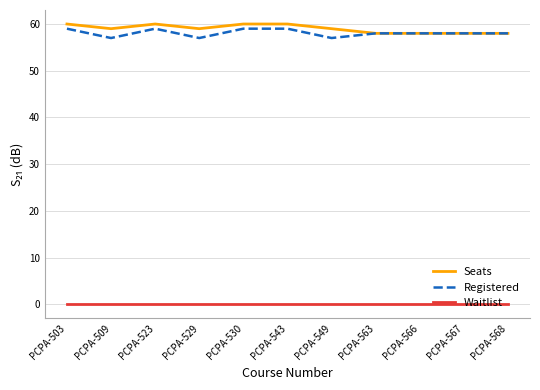

True or false: Seats and Waitlist cross at least once.

False